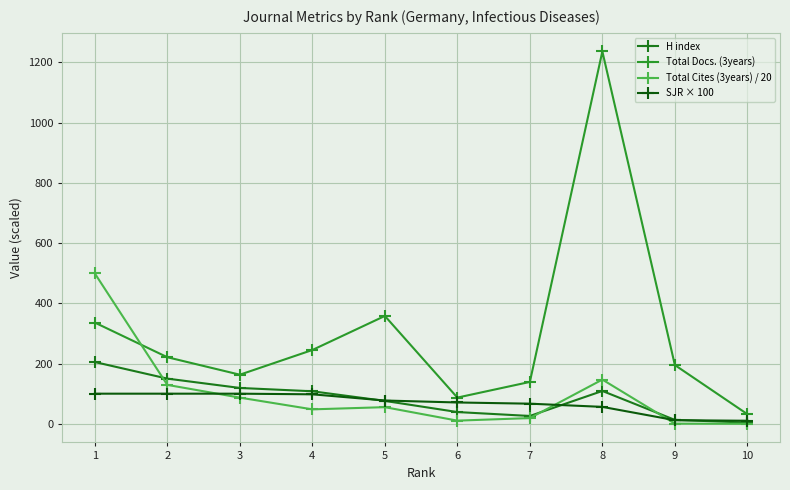

Which series has the largest total across all categories?

Total Docs. (3years)